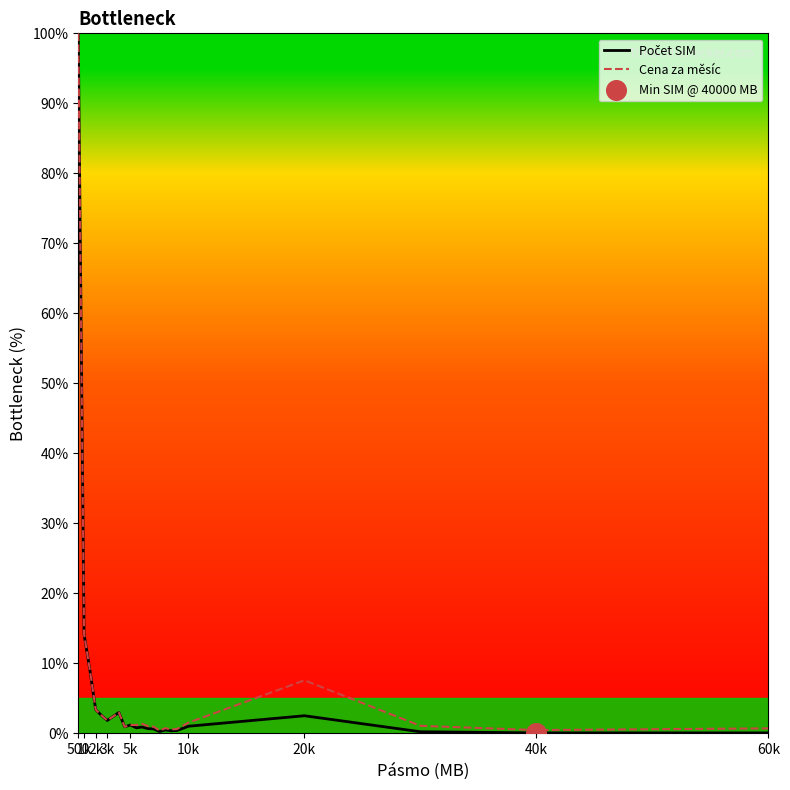

What is the greatest value displayed?

100.0